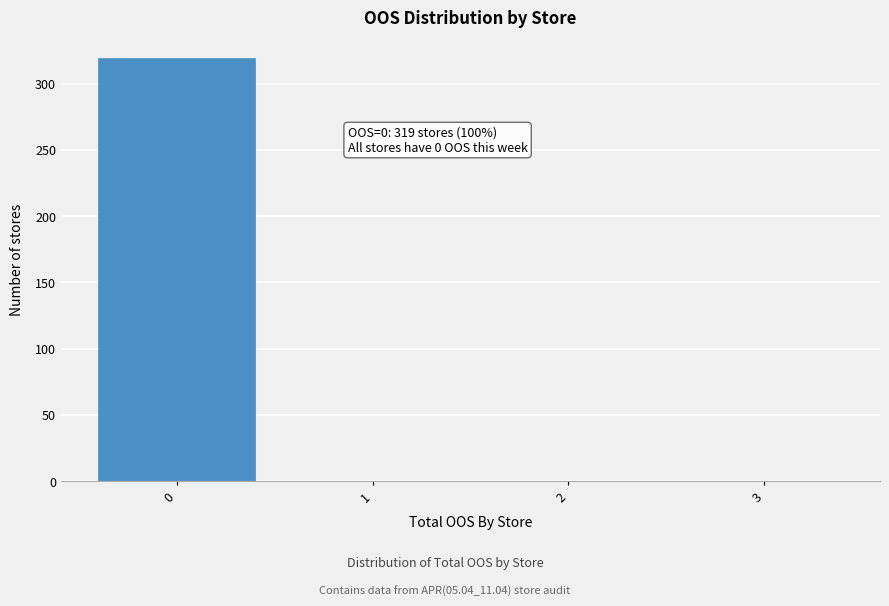

Reading right to left, extract all data points from this chart.

3=0	2=0	1=0	0=319